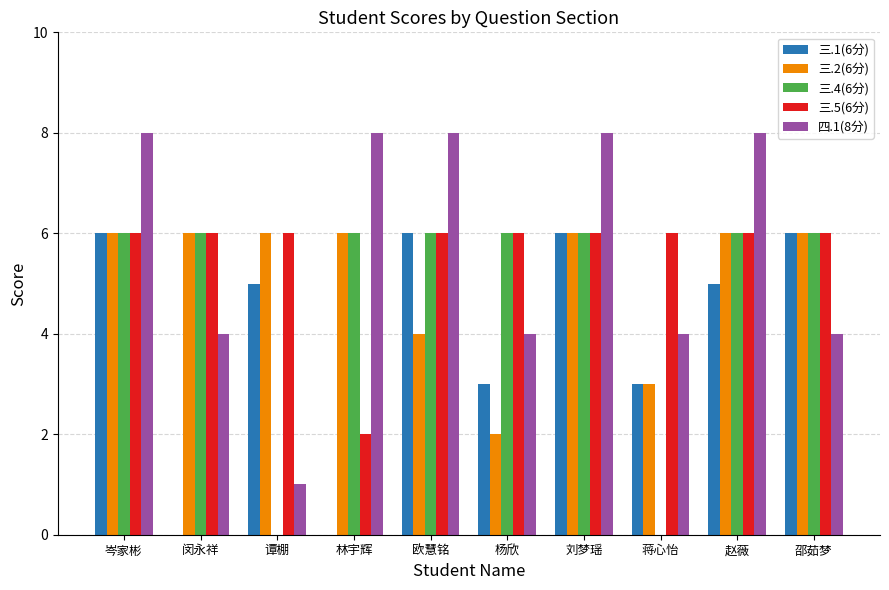

Are the bars horizontal?

No